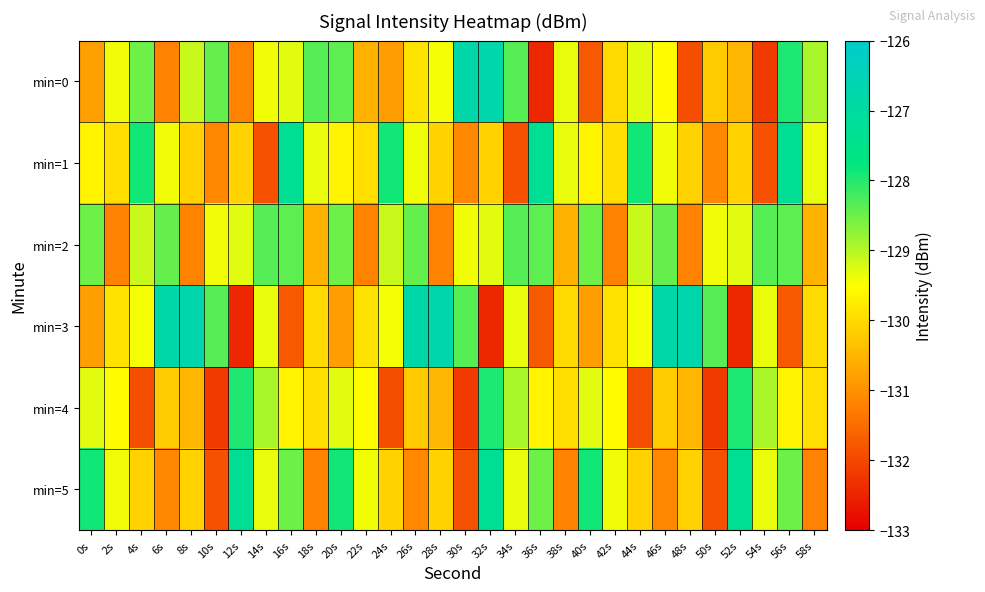

What is the smallest value displayed?

-132.4